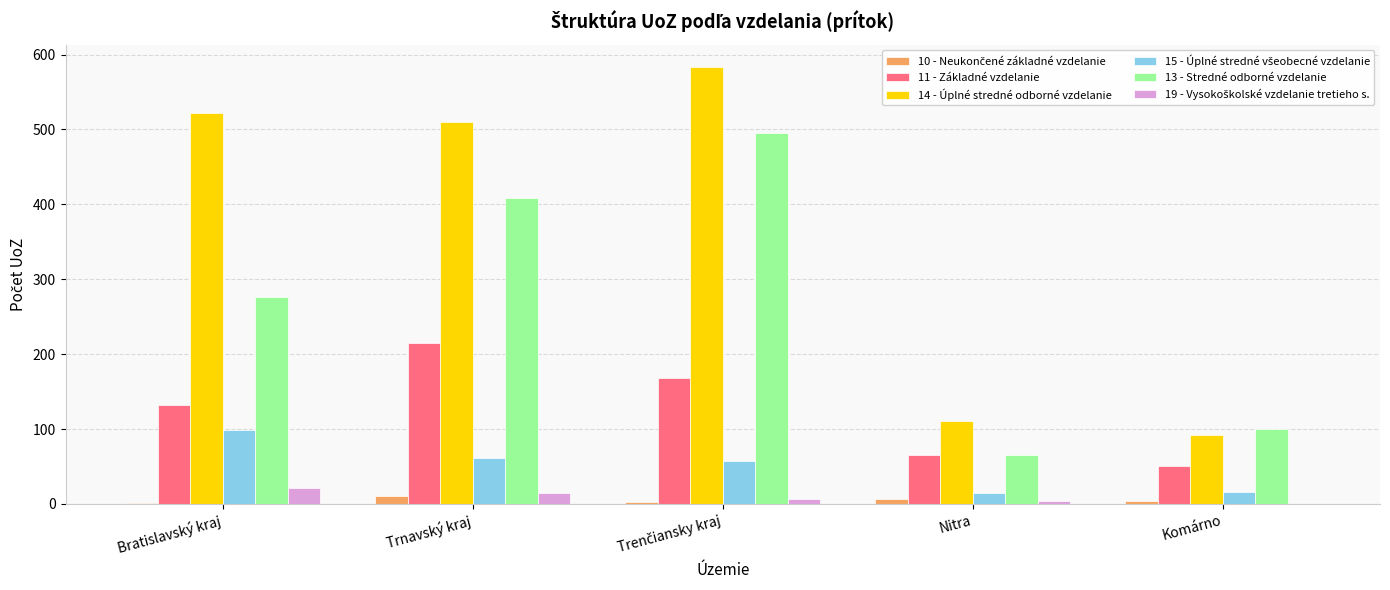

The value of 13 - Stredné odborné vzdelanie at Nitra is 65. True or false?

True